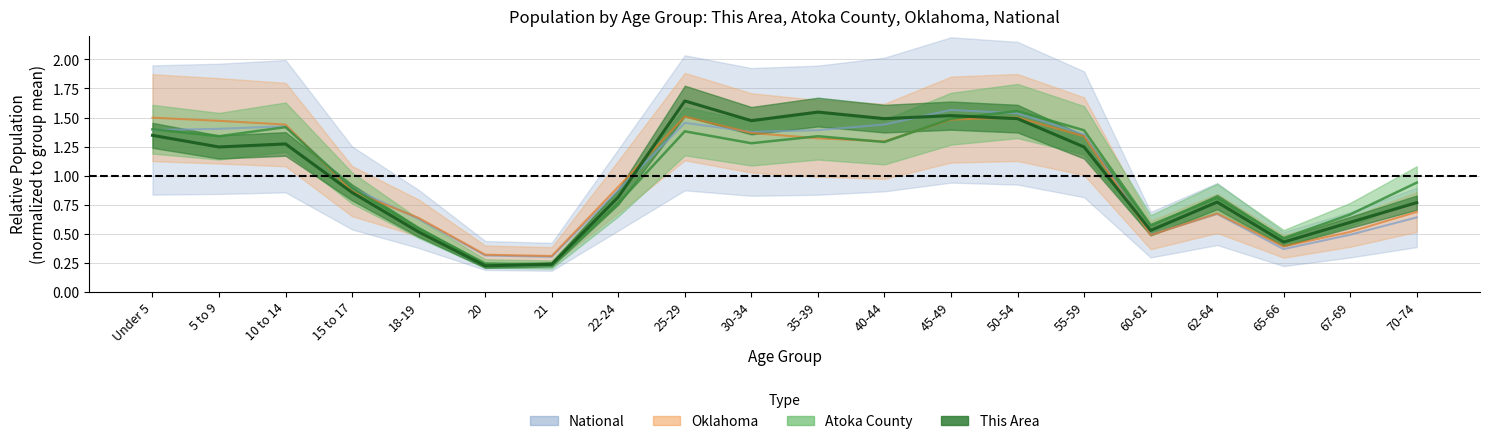

How many times do atoka and oklahoma cross each other?

5